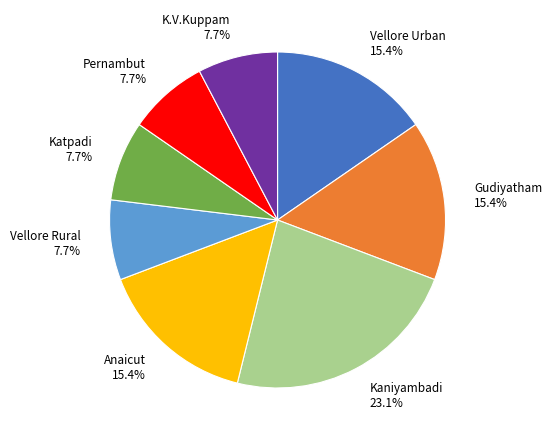

To the nearest percent, what is the combined percentage of Pernambut and K.V.Kuppam?

15%